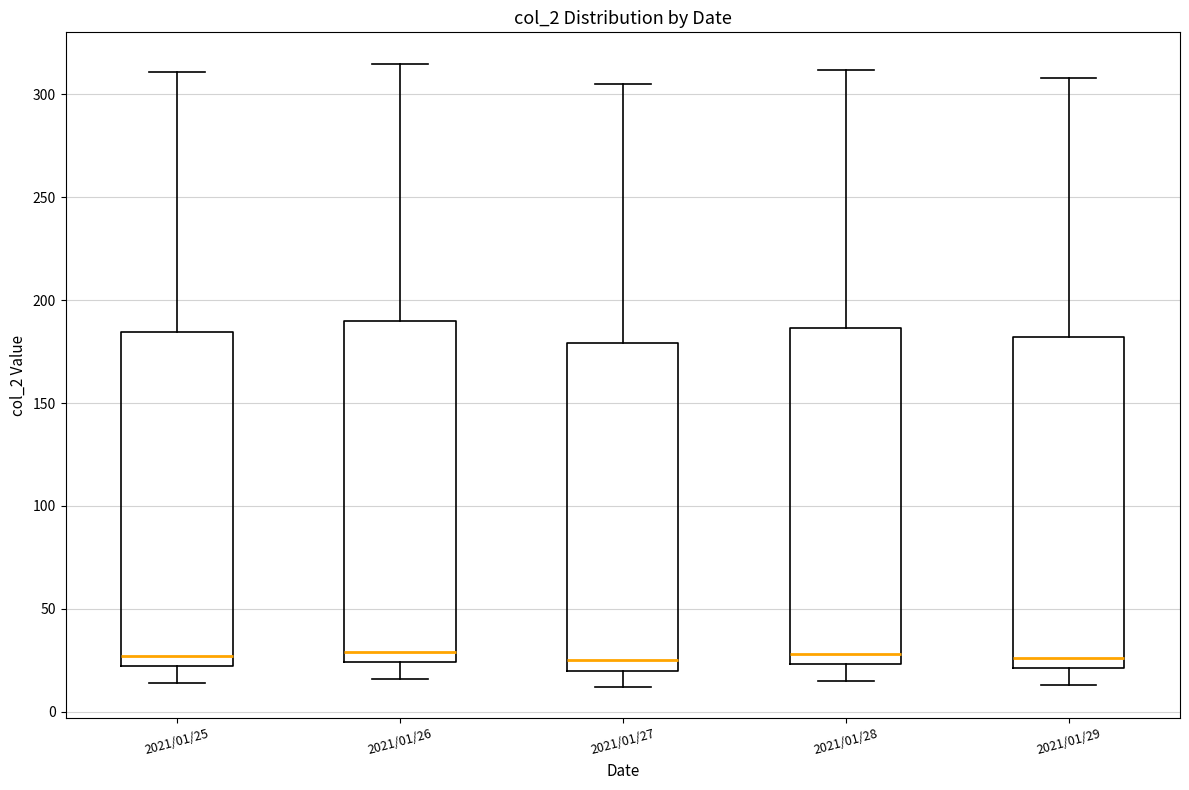

Where is the lower edge of the box for 2021/01/26 on the y-axis? The values are not printed on the chart, so give them approximately, as read against the axis.

25